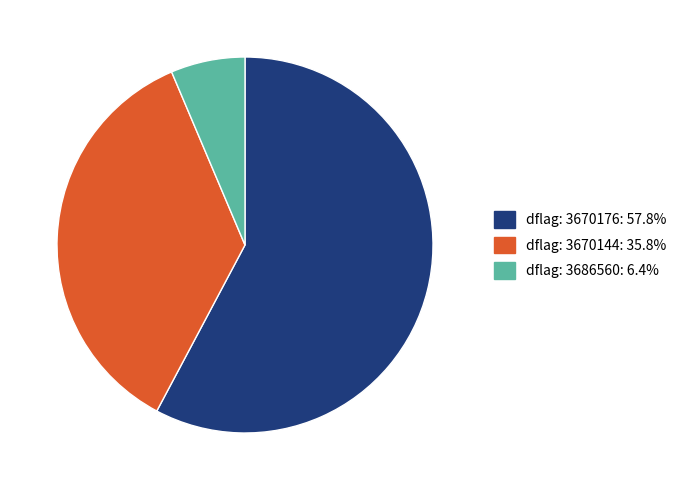

Is there a majority slice in this chart?

Yes